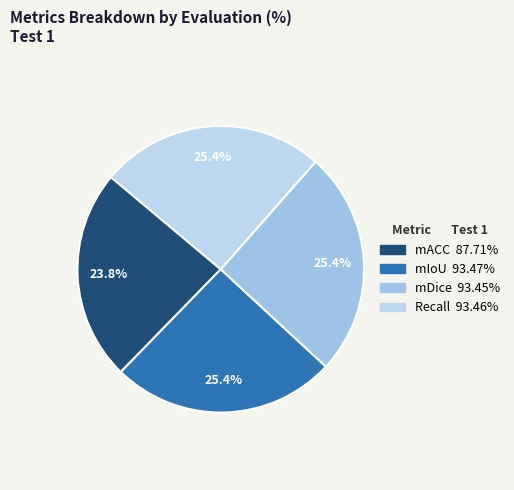

Does any single category account for the majority?

No